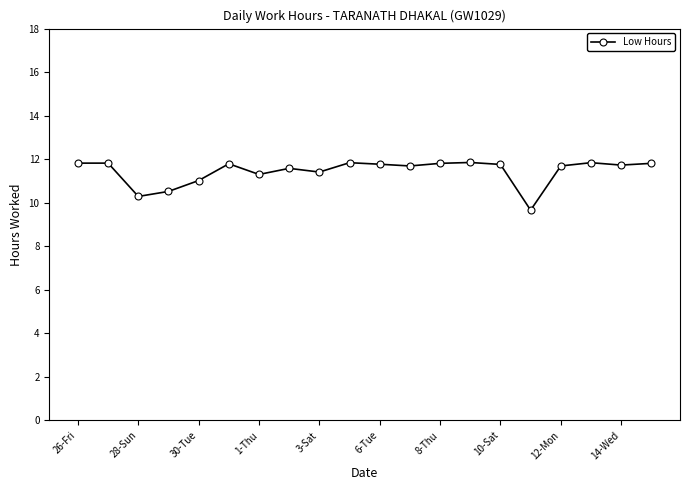

What is the value of the 11th point from the left?

11.8